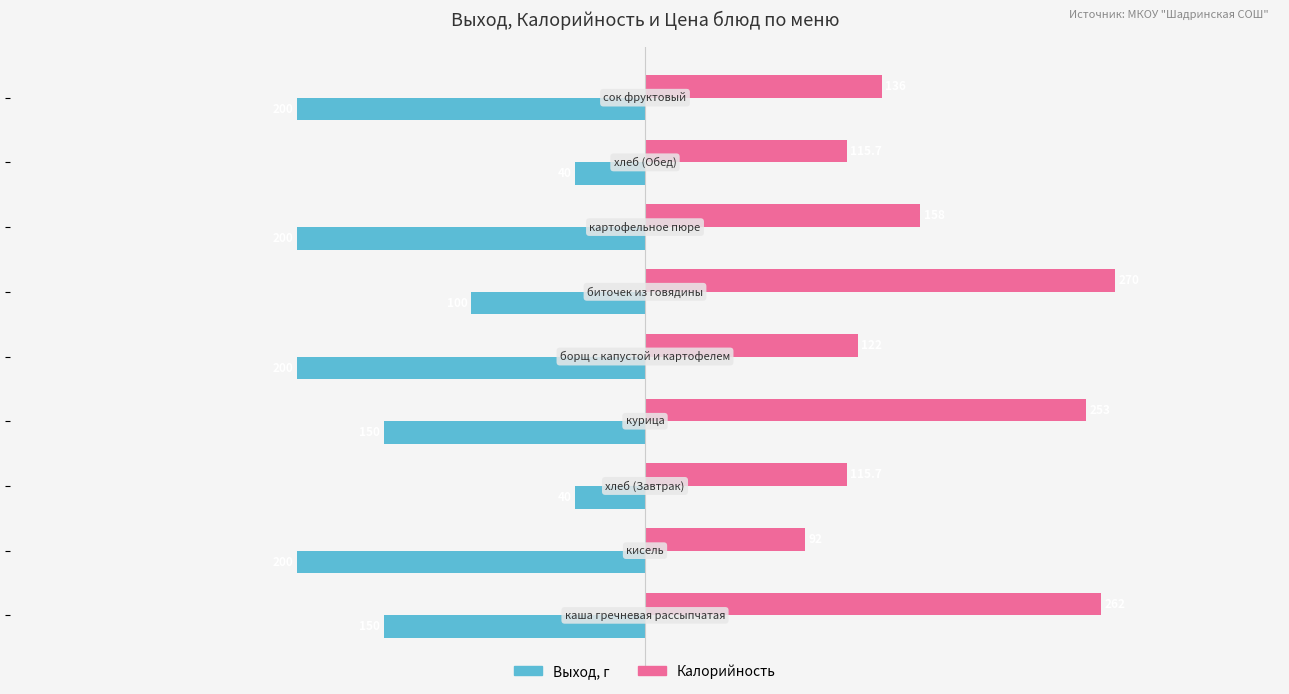

What is the difference between the maximum and minimum values in the Калорийность series?

178.0